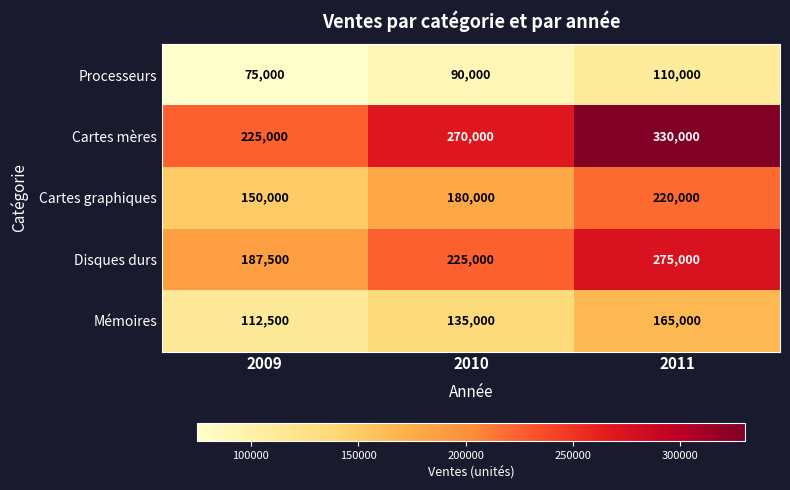

What is the average value of the Processeurs series?

91667